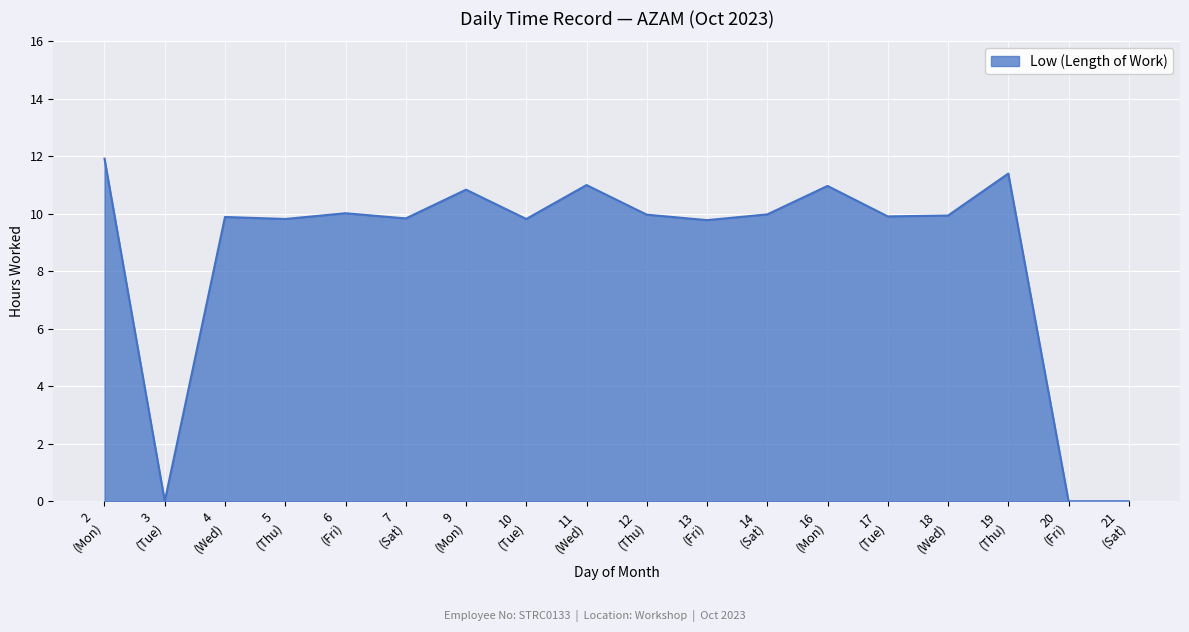

What is the difference between the maximum and minimum values?

11.9